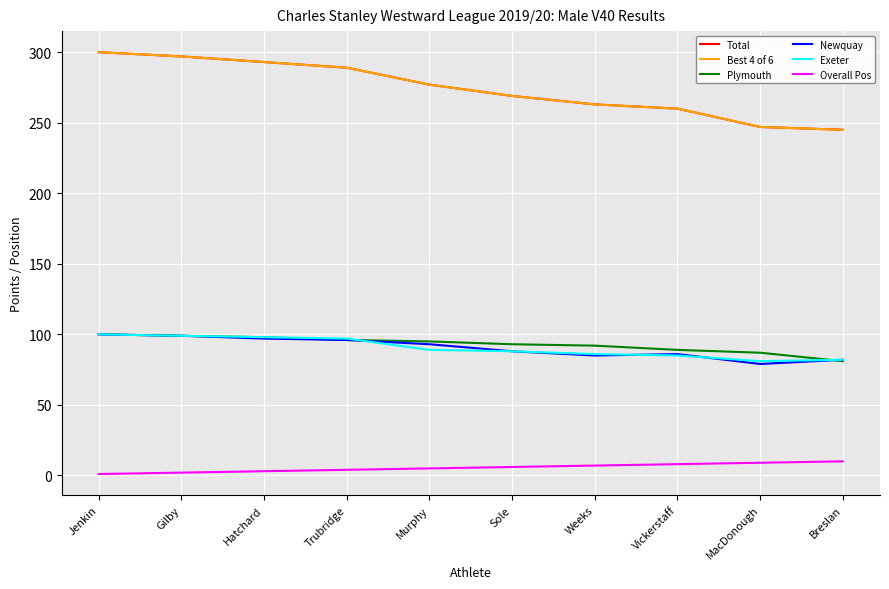

Is this an area chart (filled region under the line)?

No